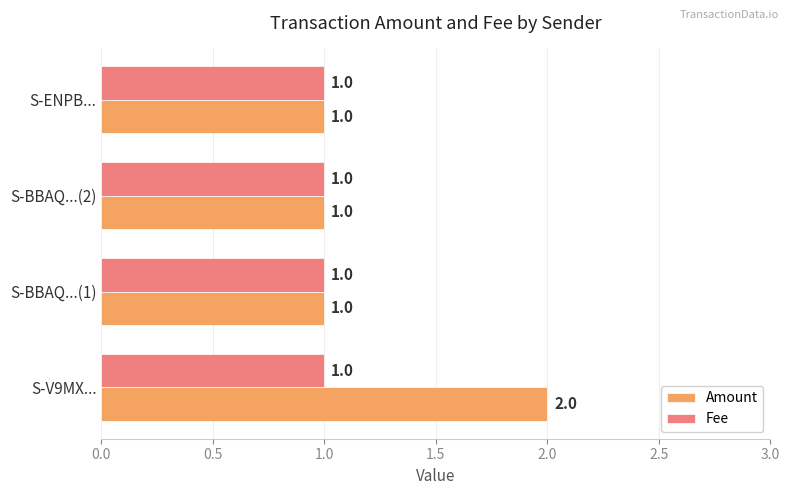

Count the Amount values in the range 1 to 2.

4